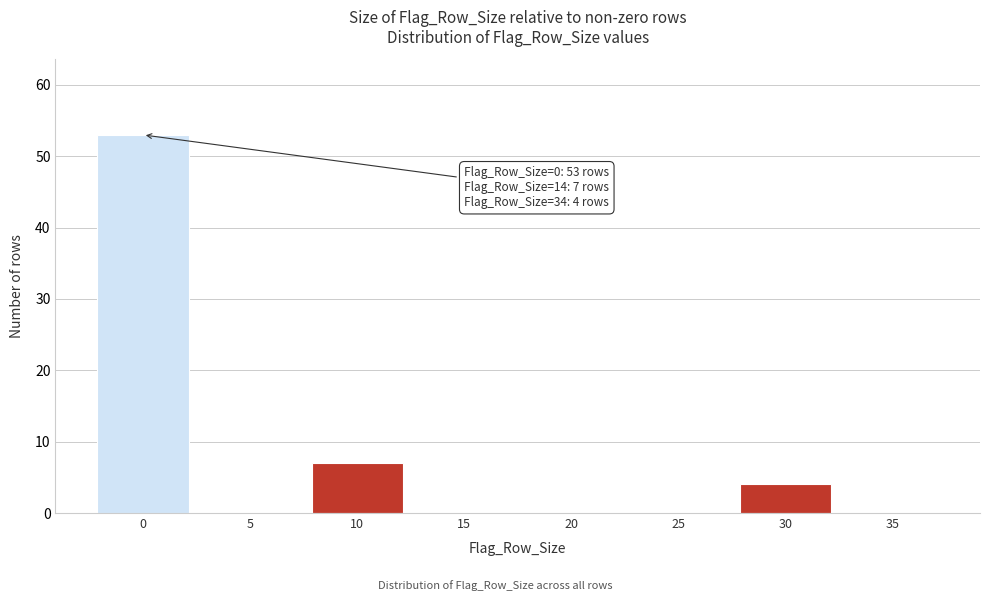

Reading left to right, what are all the values shown in this chart?

0=53	5=0	10=7	15=0	20=0	25=0	30=4	35=0